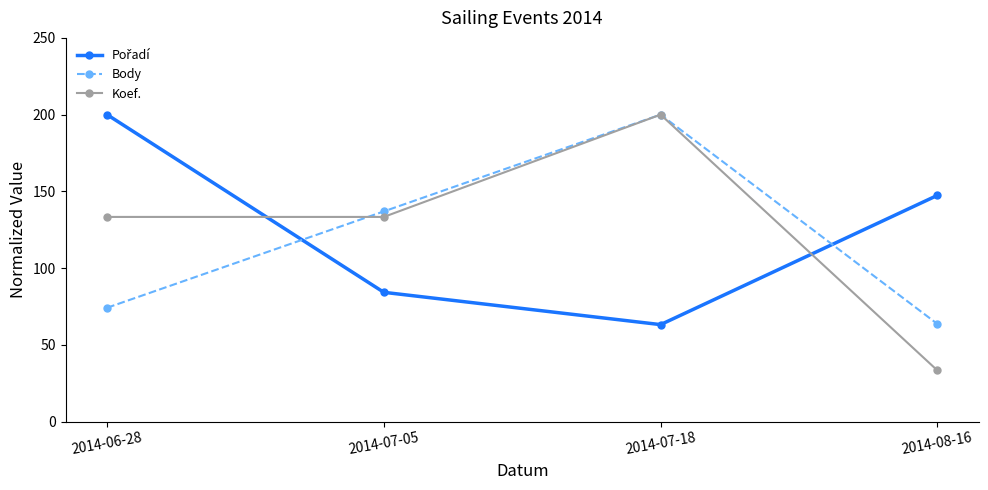

How many interior local peaks does the Body series have?

1